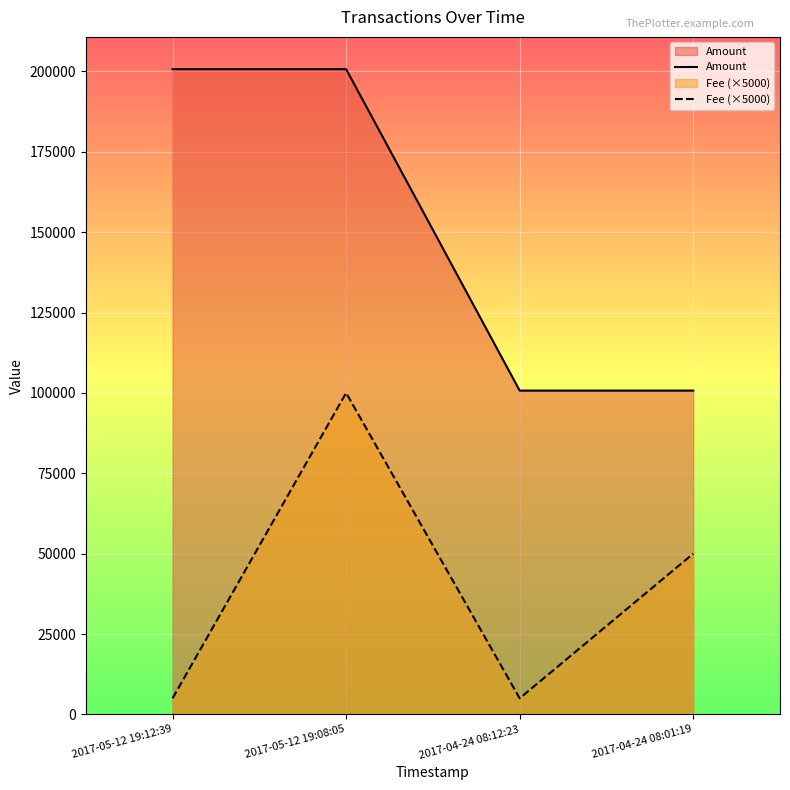

What is the sum of the Amount values at 2017-04-24 08:01:19 and 2017-05-12 19:12:39?

301415